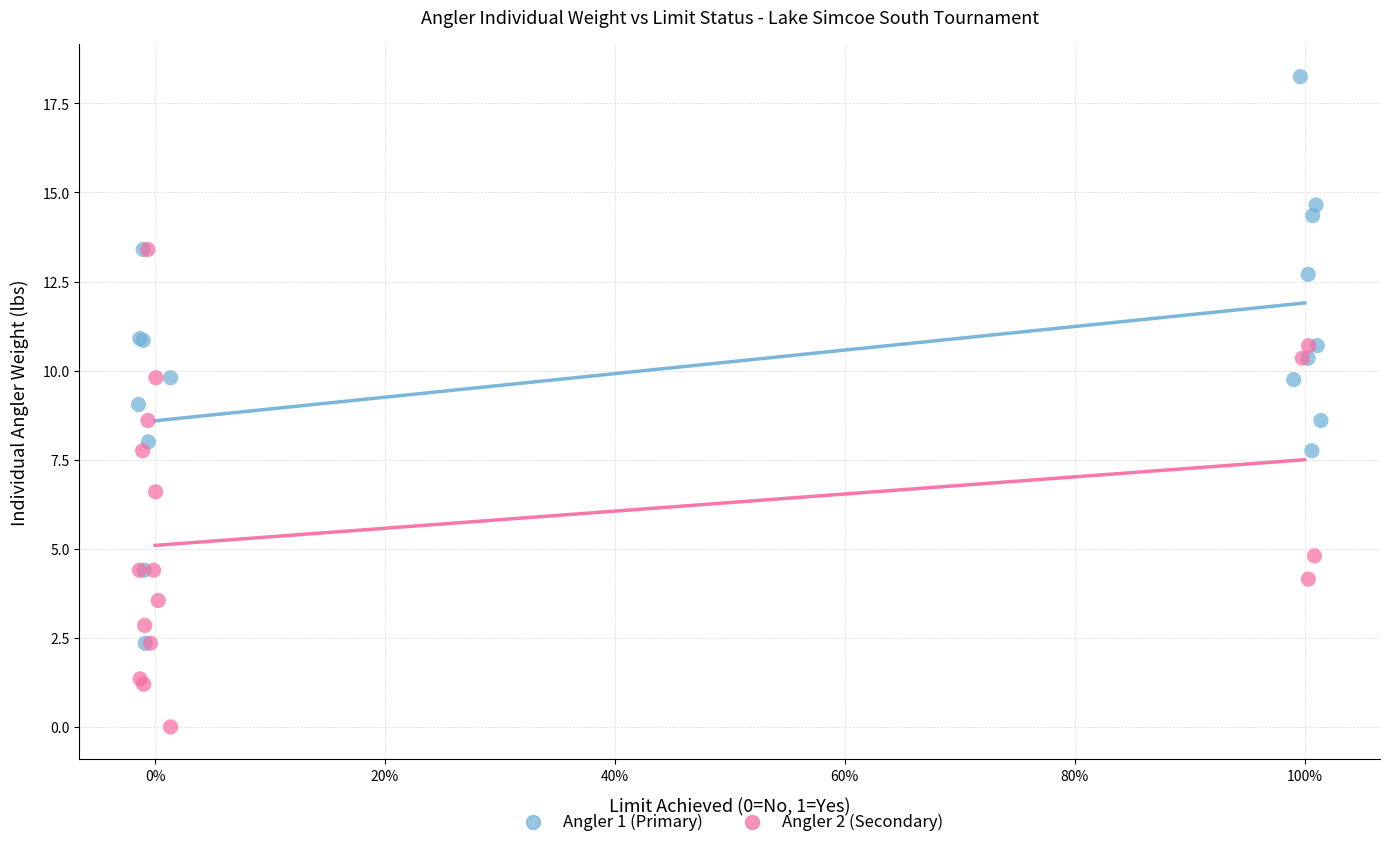

Which series reaches the minimum Y coordinate?

Angler 2 (Secondary)